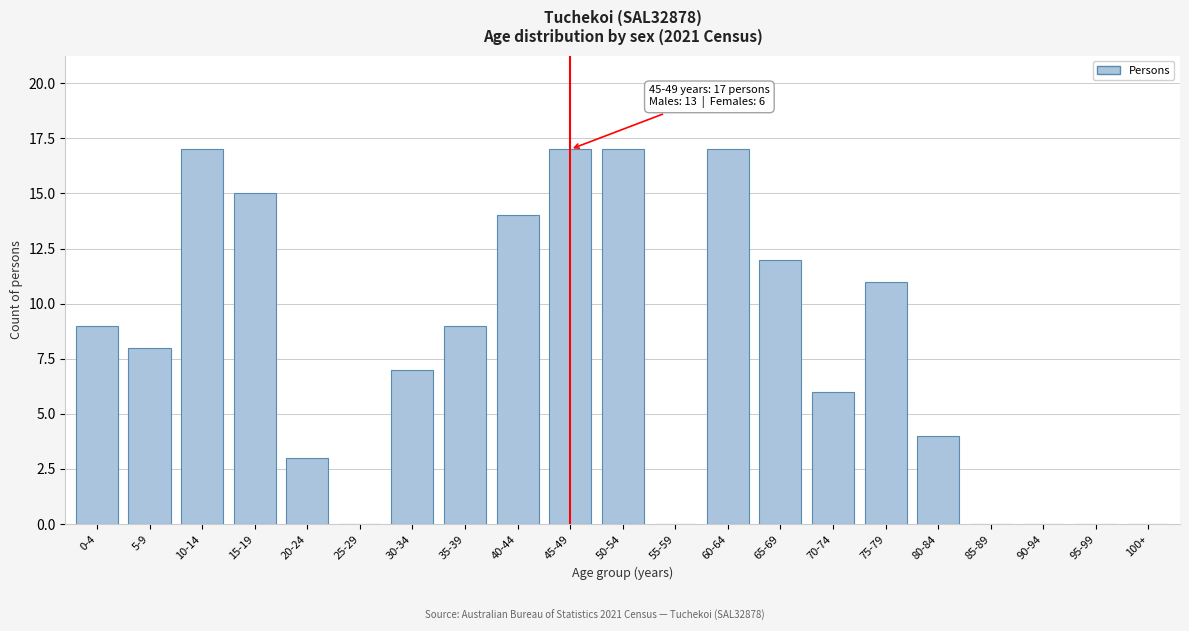

Reading left to right, what are all the values shown in this chart?

0-4=9	5-9=8	10-14=17	15-19=15	20-24=3	25-29=0	30-34=7	35-39=9	40-44=14	45-49=17	50-54=17	55-59=0	60-64=17	65-69=12	70-74=6	75-79=11	80-84=4	85-89=0	90-94=0	95-99=0	100+=0